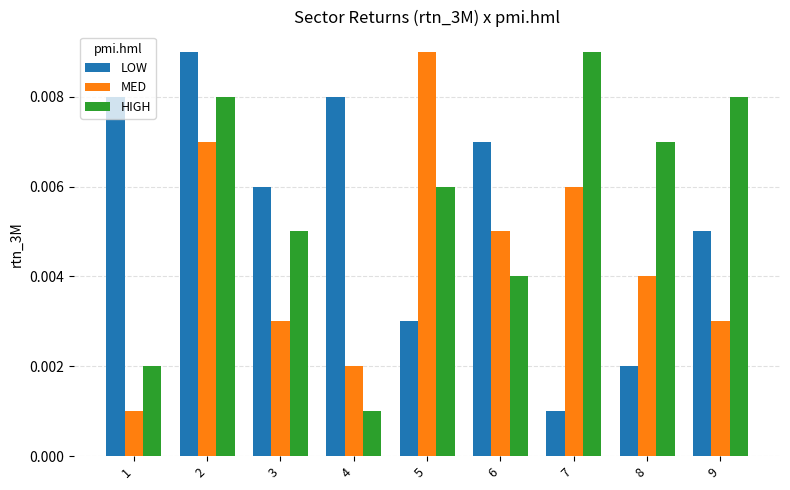

At how many categories does at least one series exceed 0?

9